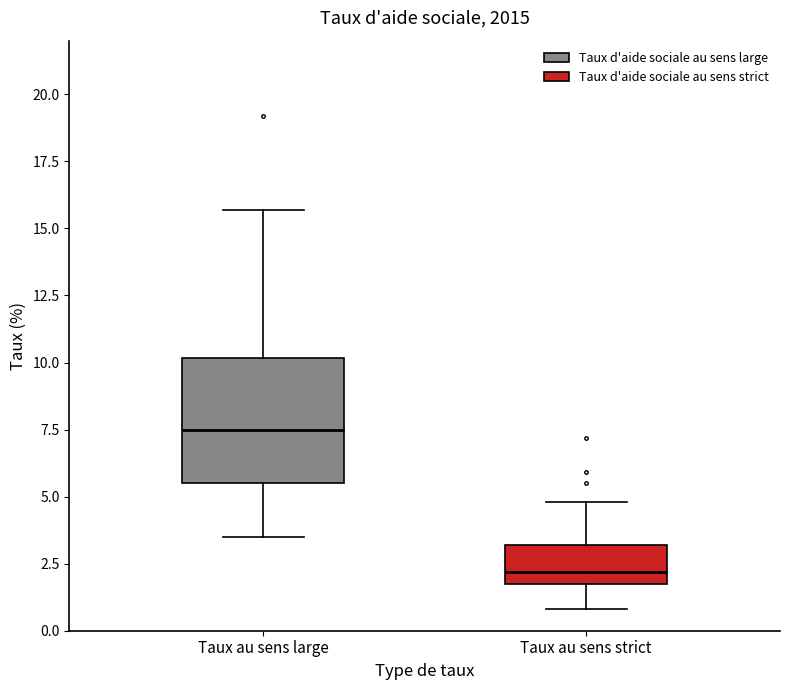

Where is the lower edge of the box for Taux au sens strict on the y-axis? The values are not printed on the chart, so give them approximately, as read against the axis.

2.0